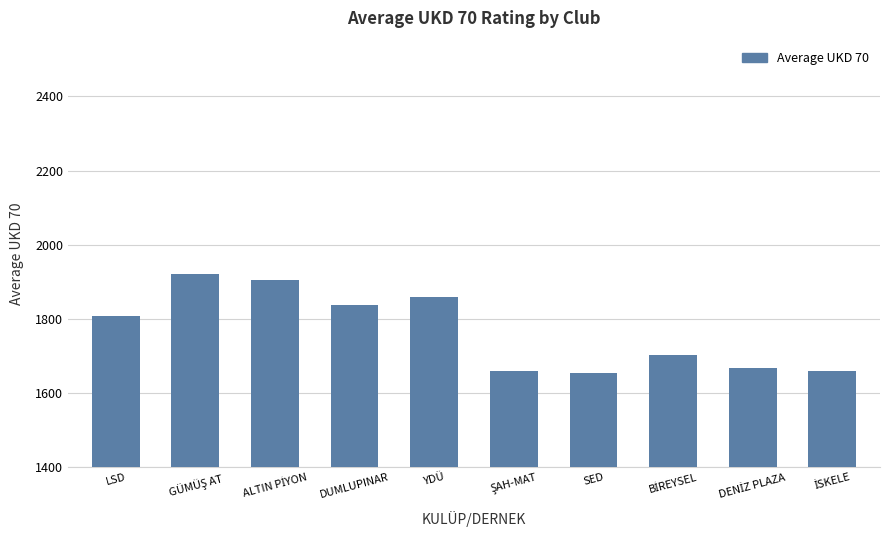

What is the label of the 6th bar from the right?

YDÜ